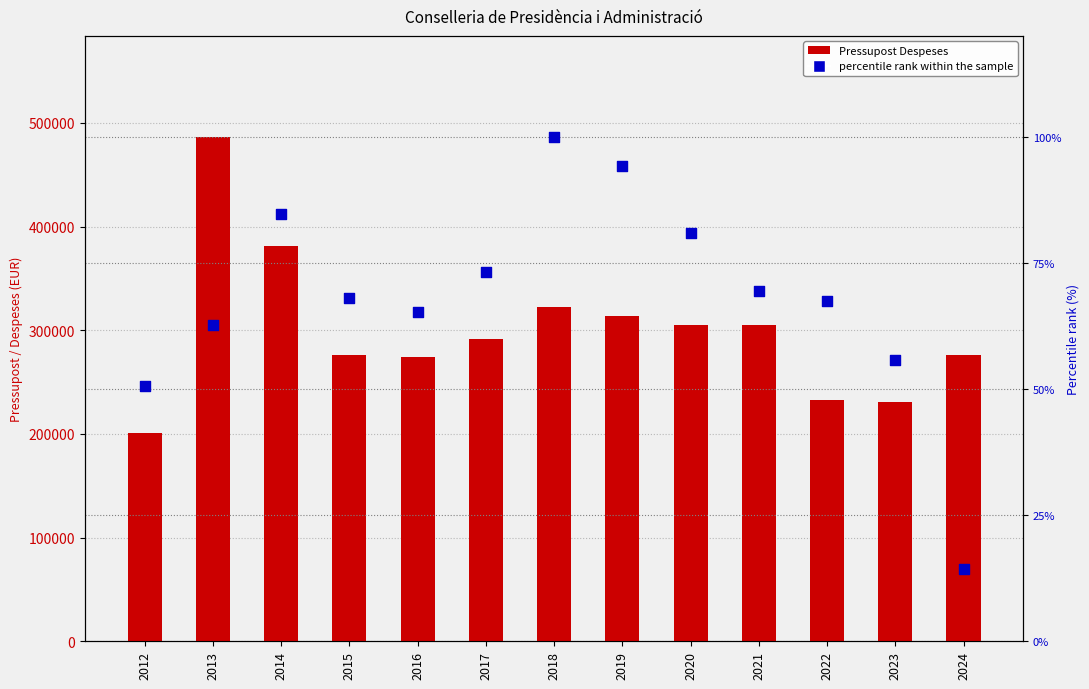

Which series has the largest total across all categories?

Pressupost Despeses